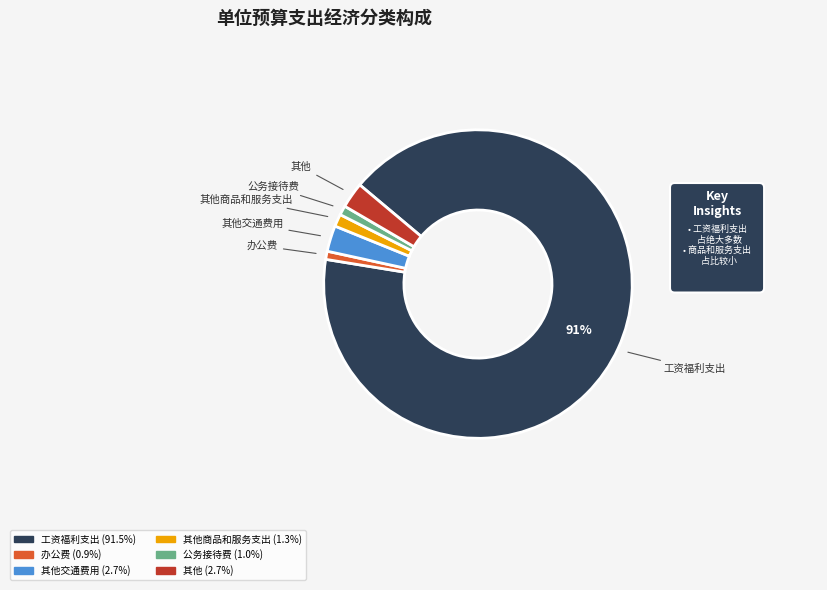

To the nearest percent, what is the combined percentage of 公务接待费 and 其他商品和服务支出?

2%